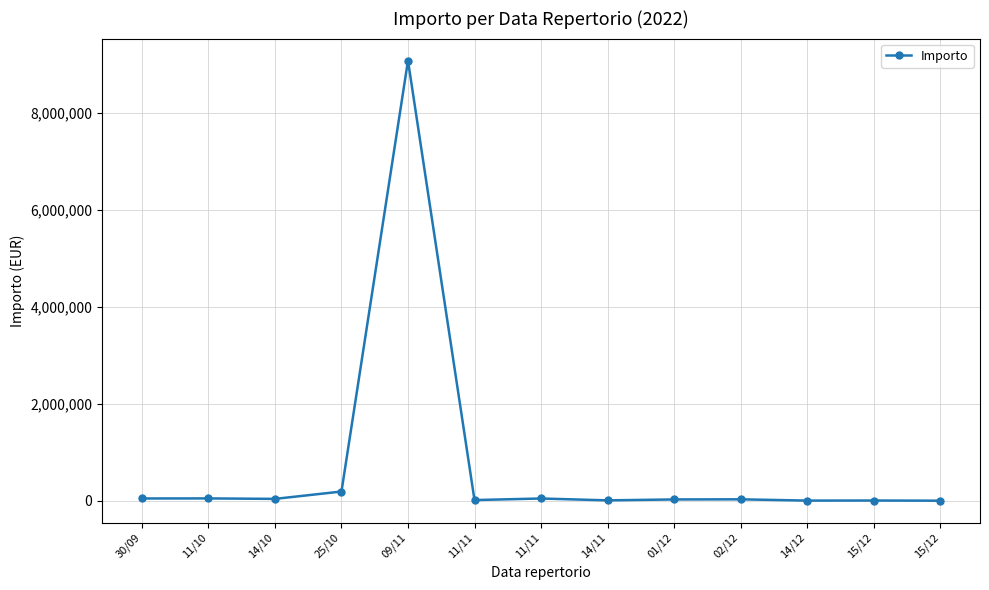

What is the sum of the values at 30/09 and 11/11?

60856.9